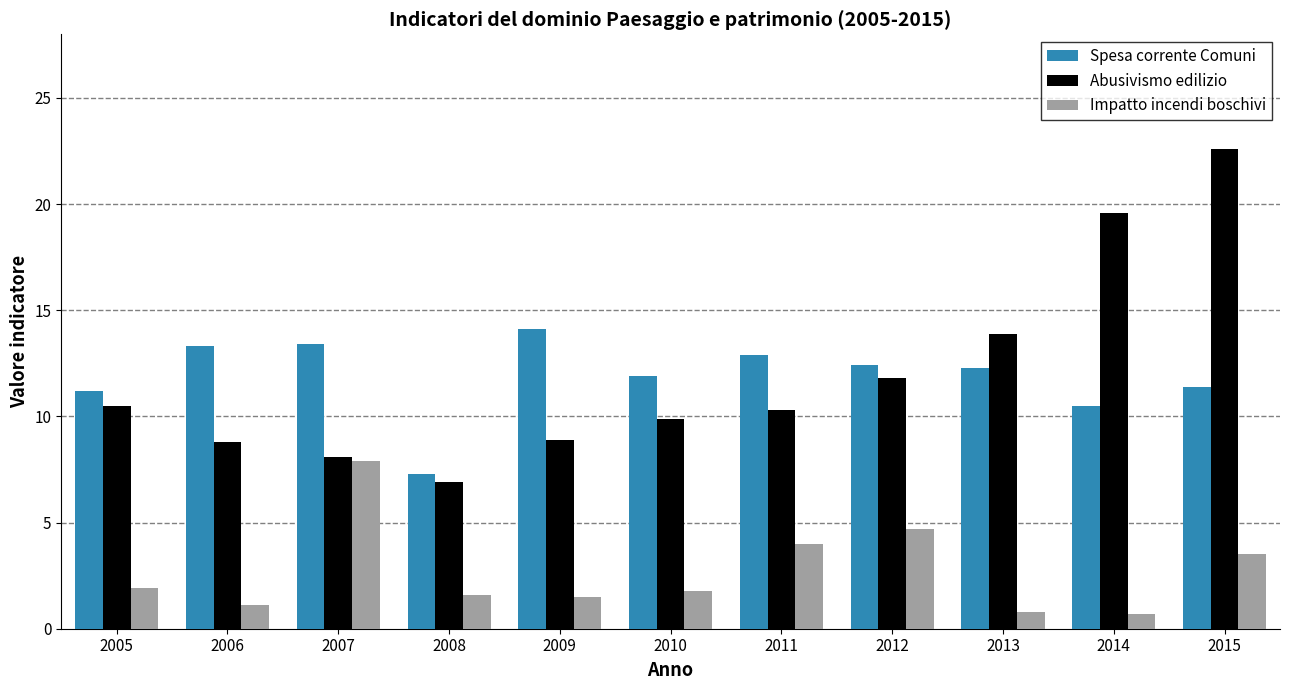

How many bars are there in total?

33